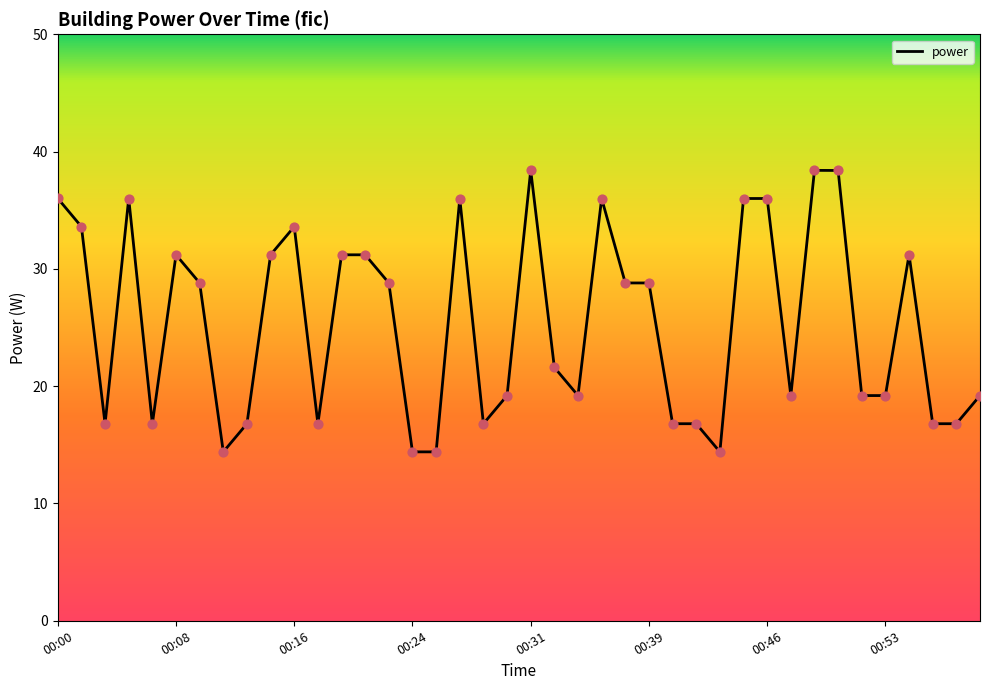

What is the minimum value shown in the chart?

14.4